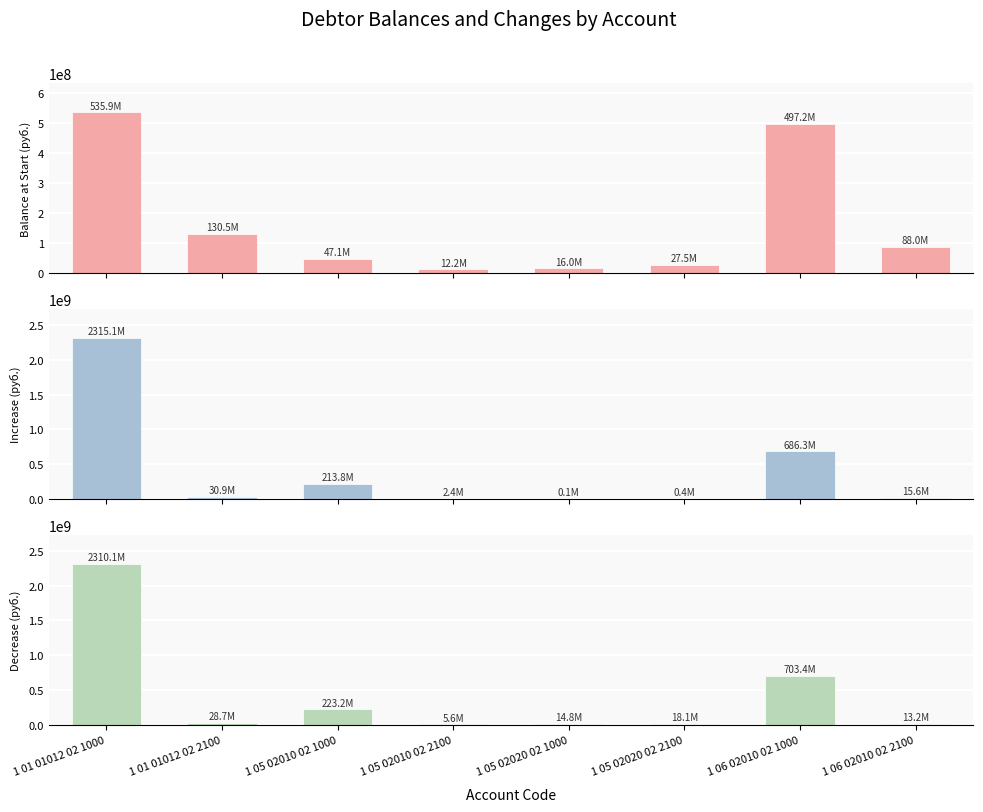

What is the label of the 8th bar from the left?

1 06 02010 02 2100